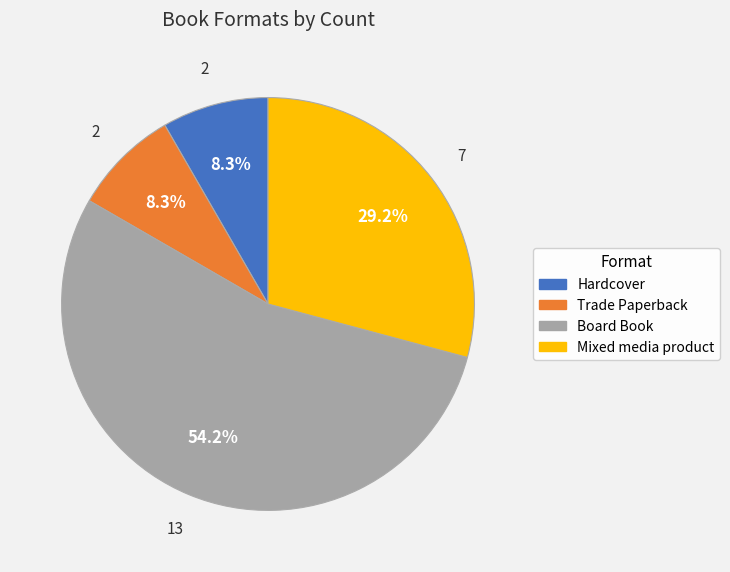

How many segments does this pie chart have?

4